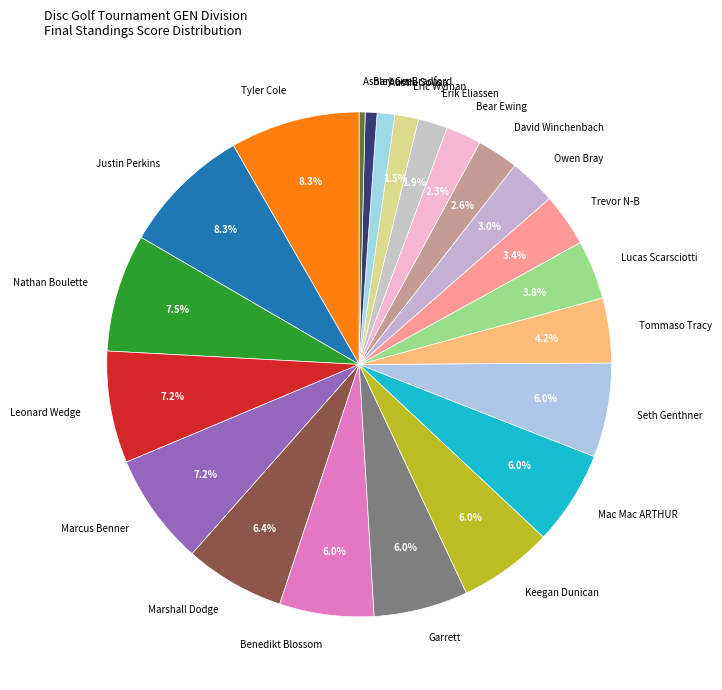

What is the ratio of the value at David Winchenbach to the value at Benedikt Blossom?

0.4